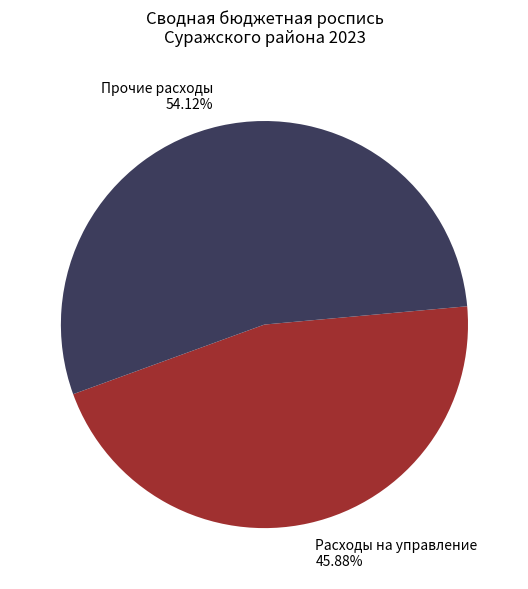

Combined, do Расходы на управление and Прочие расходы account for over 50%?

Yes